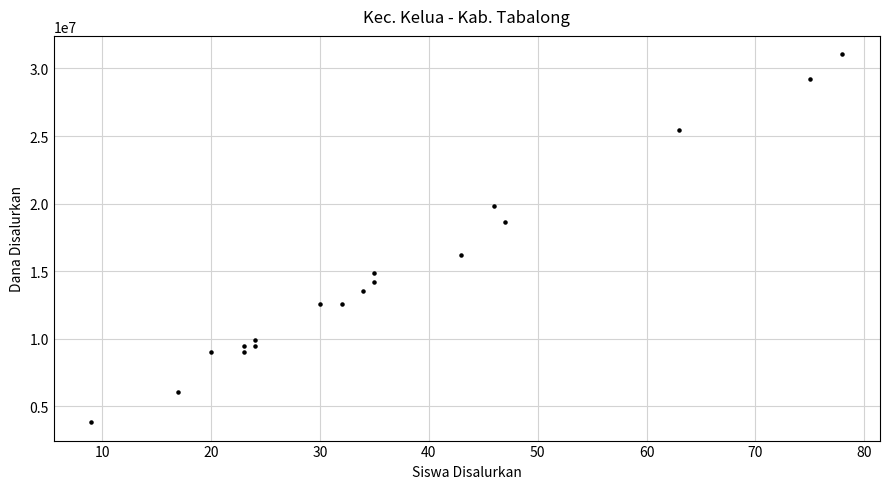

What is the range of X values (max minus min)?

69